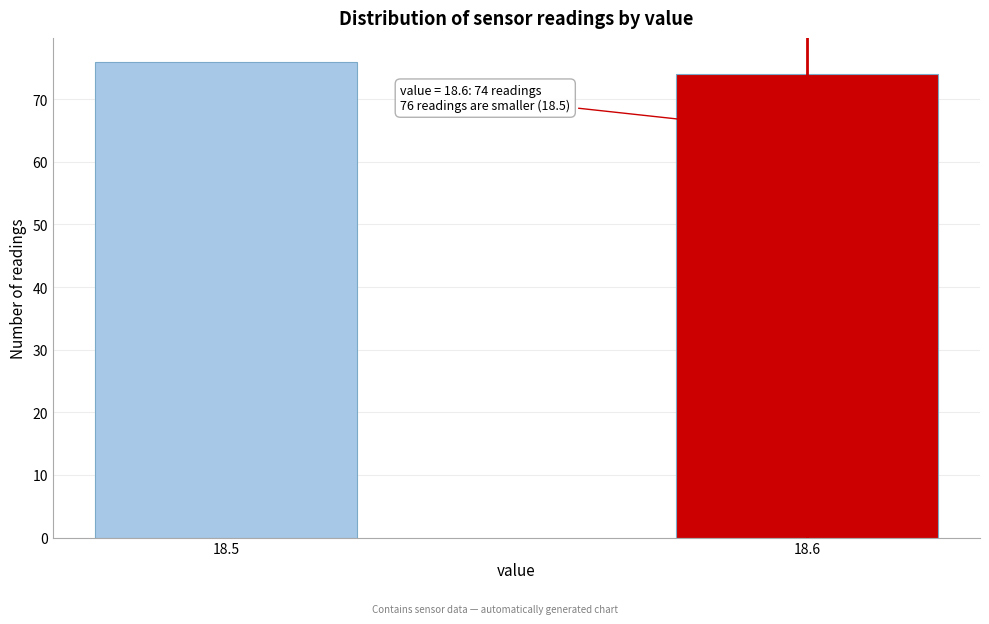

Reading left to right, transcribe all the data shown in this chart.

76	74